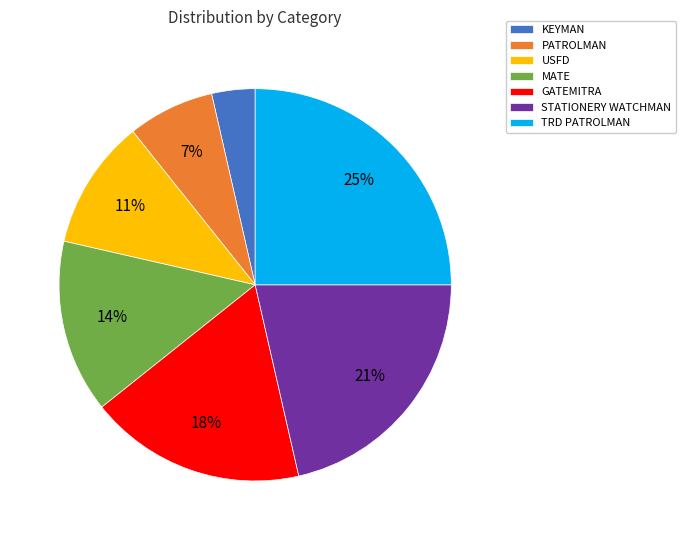

Does any single category account for the majority?

No